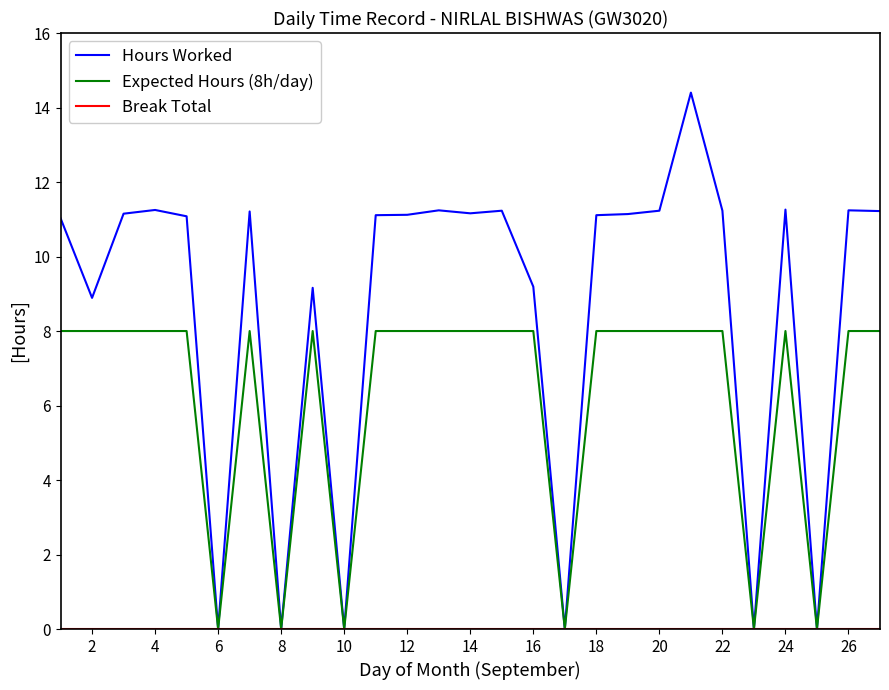

What is the maximum value shown in the chart?

14.4